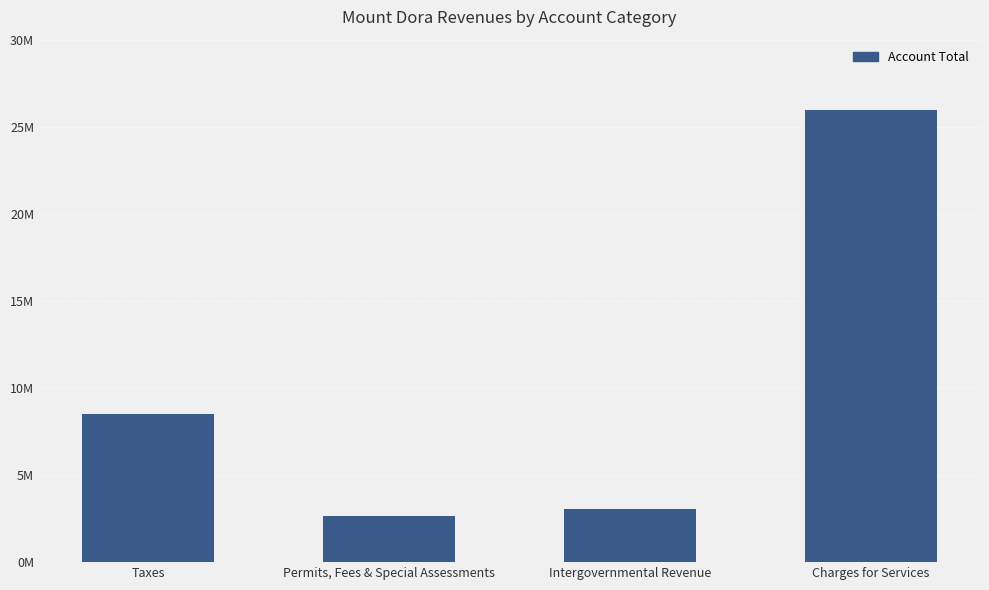

Are the bars horizontal?

No